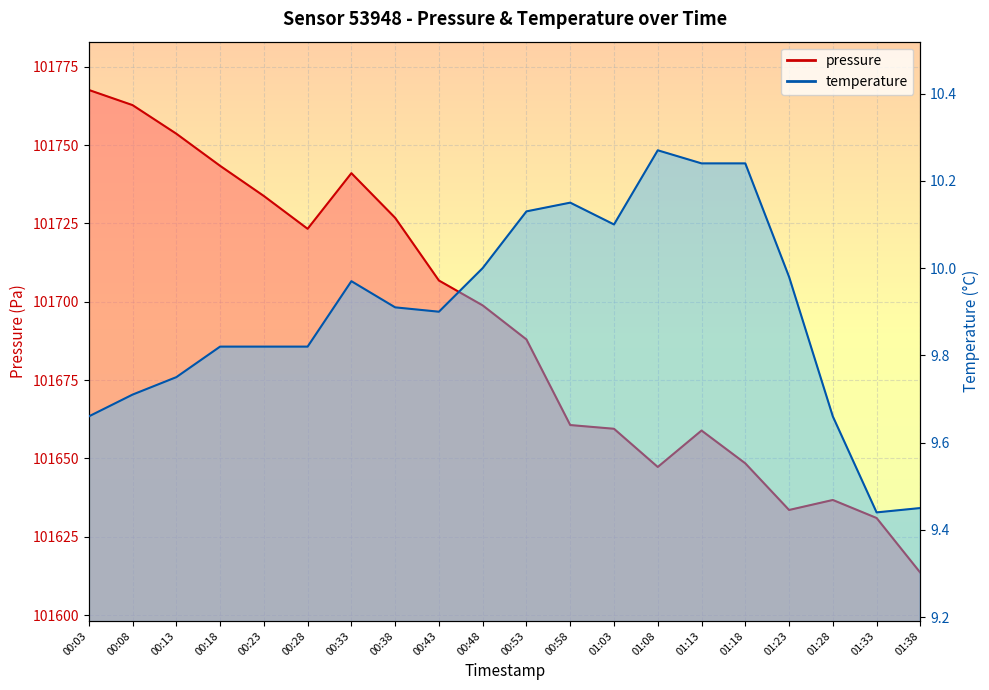

Reading left to right, extract all data points from this chart.

pressure: 101767.6	101762.8	101753.6	101743.4	101733.8	101723.3	101741.0	101726.8	101706.8	101698.8	101688.0	101660.7	101659.5	101647.3	101658.9	101648.4	101633.6	101636.8	101631.0	101613.5
temperature: 9.7	9.7	9.8	9.8	9.8	9.8	10.0	9.9	9.9	10.0	10.1	10.2	10.1	10.3	10.2	10.2	10.0	9.7	9.4	9.4